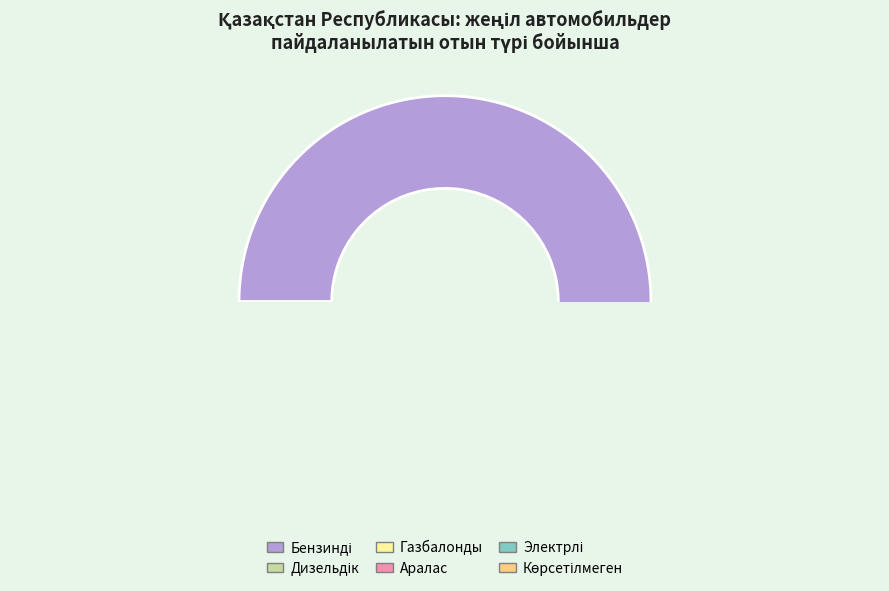

What is the change in value from аралас жеңіл автомобильдер to отын түрі көрсетілмеген жеңіл автомобильдер?

-288705